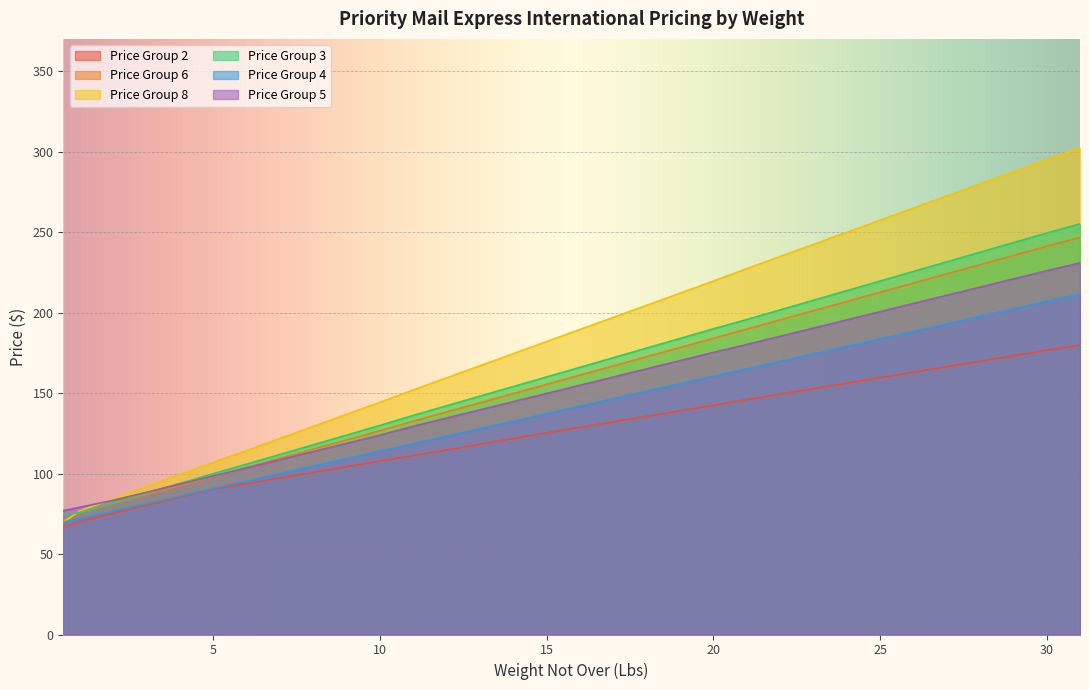

At which category does the chart reach its peak across all series?

31